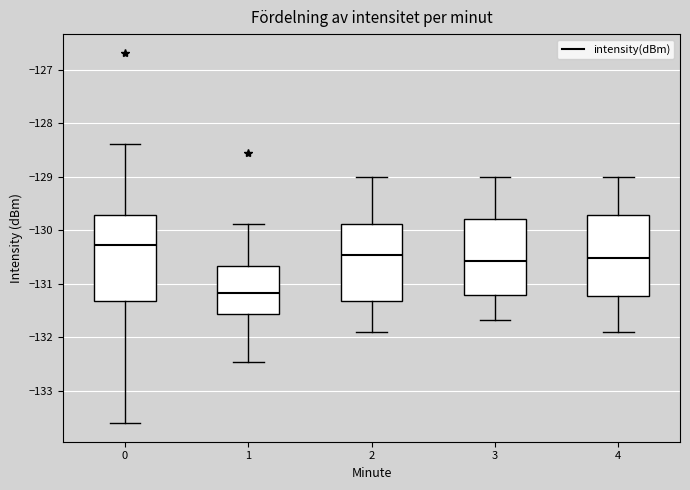

Reading left to right, read every box against the y-axis: the position of its median line, the range the box covers, and the ends of its whiskers. The values are not printed on the chart, so give them approximately, as read against the axis.

0: median -130.3, box -131.3 to -129.7, whiskers -133.6 to -128.4
1: median -131.2, box -131.6 to -130.7, whiskers -132.5 to -129.9
2: median -130.5, box -131.3 to -129.9, whiskers -131.9 to -129.0
3: median -130.6, box -131.2 to -129.8, whiskers -131.7 to -129.0
4: median -130.5, box -131.2 to -129.7, whiskers -131.9 to -129.0